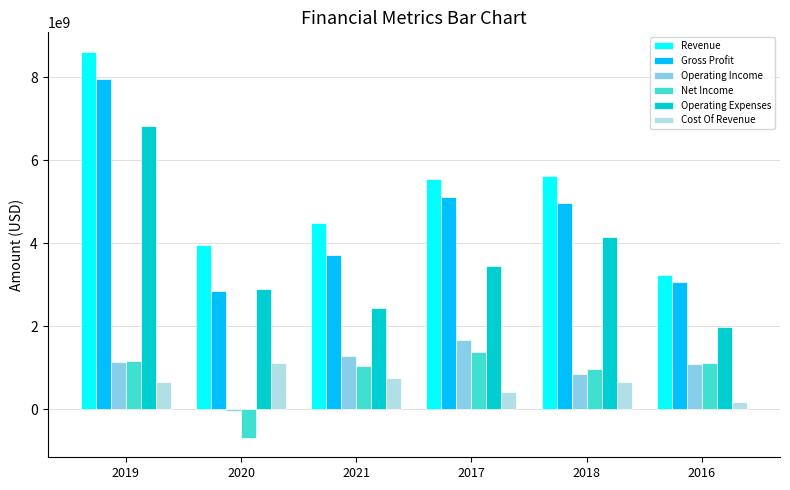

How many values in Net Income are above zero?

5